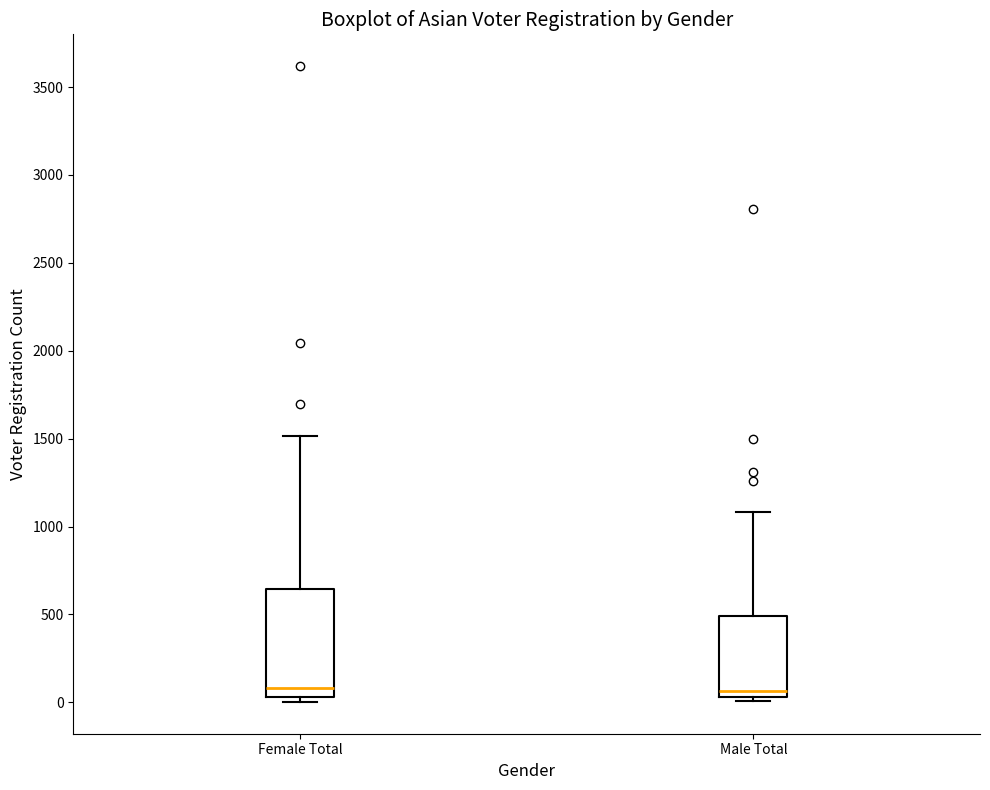

Reading left to right, transcribe this box plot: for each box, give where its median line is, the range the box spans, and where its two whiskers end, as read against the y-axis. The values are not printed on the chart, so give them approximately, as read against the axis.

Female Total: median 100, box 50 to 650, whiskers 0 to 1500
Male Total: median 50 (just above the box's lower edge), box 50 to 500, whiskers 0 to 1100